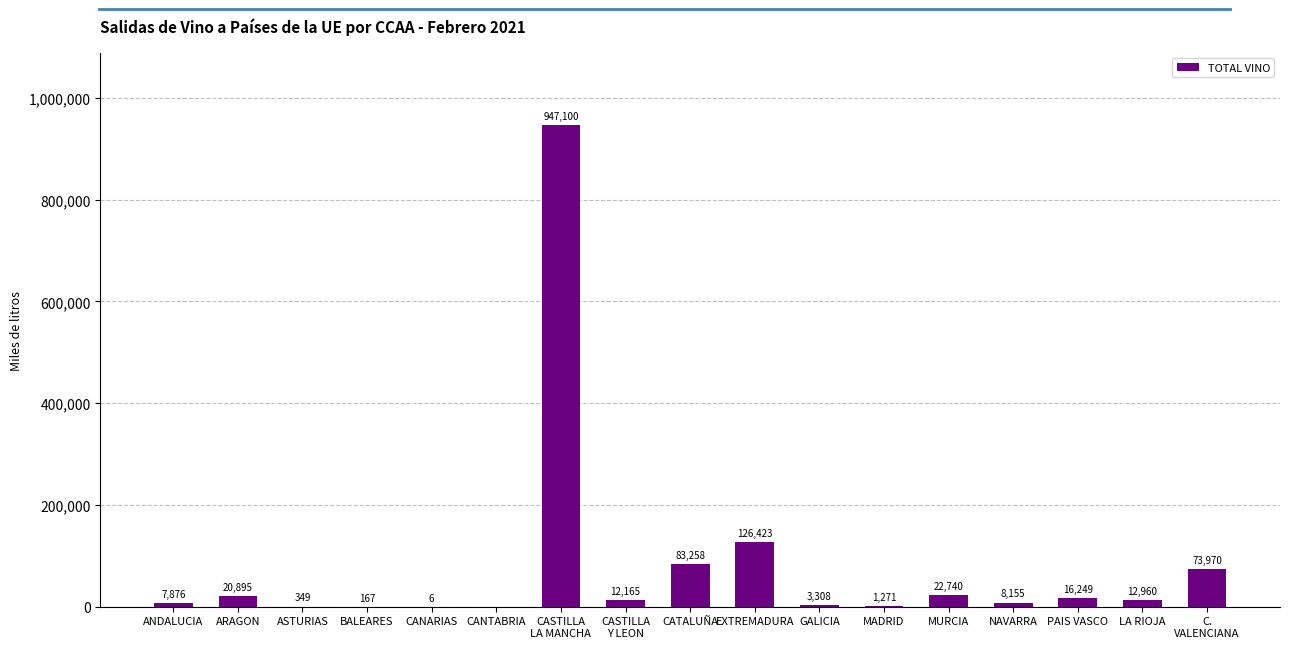

What value does the data have at BALEARES, to the nearest 50?

150